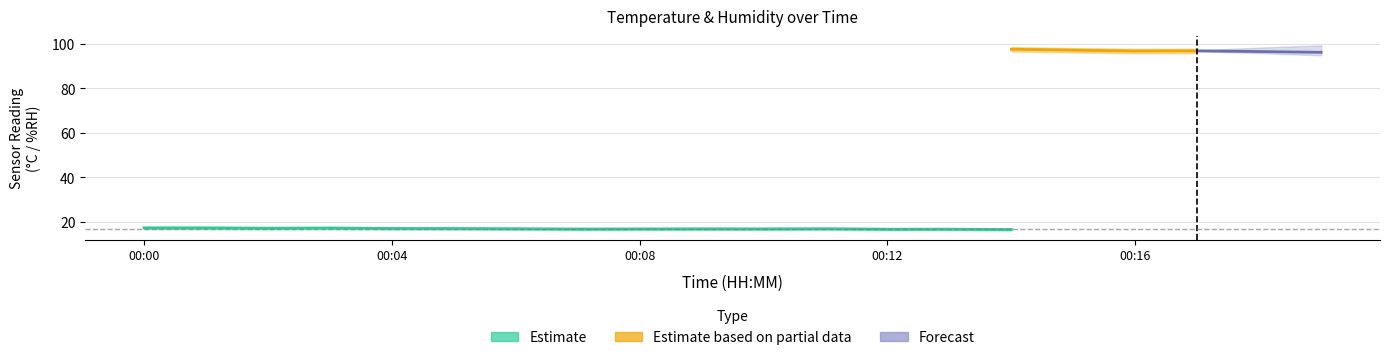

What is the value of the temperature point at the 15th from the left?

16.6